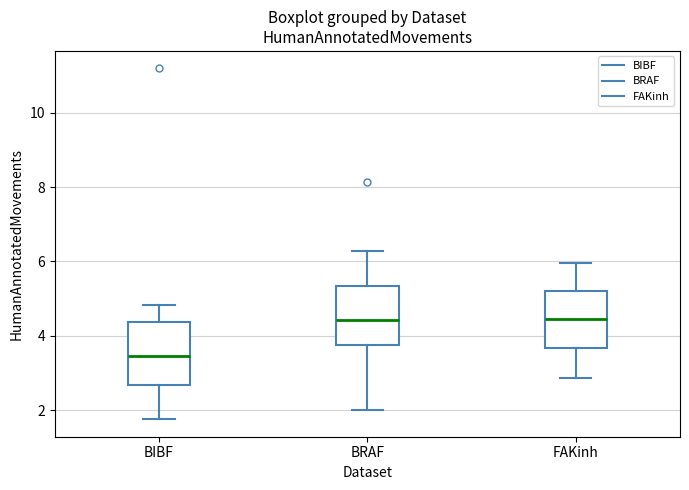

Which box has the lowest median line?

BIBF